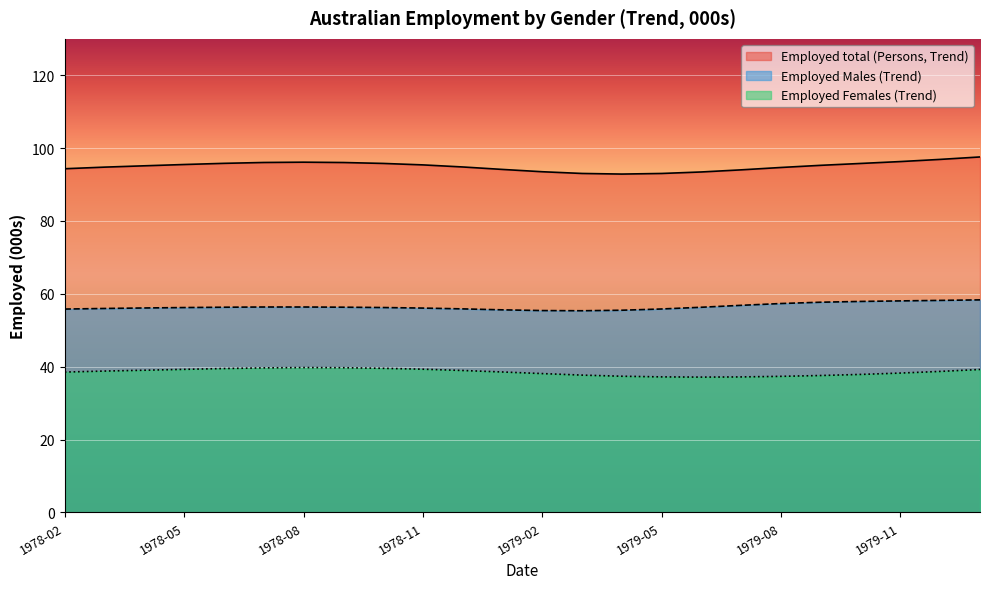

True or false: Employed total (Persons, Trend) has a value of 94.7 at 1979-08.

True